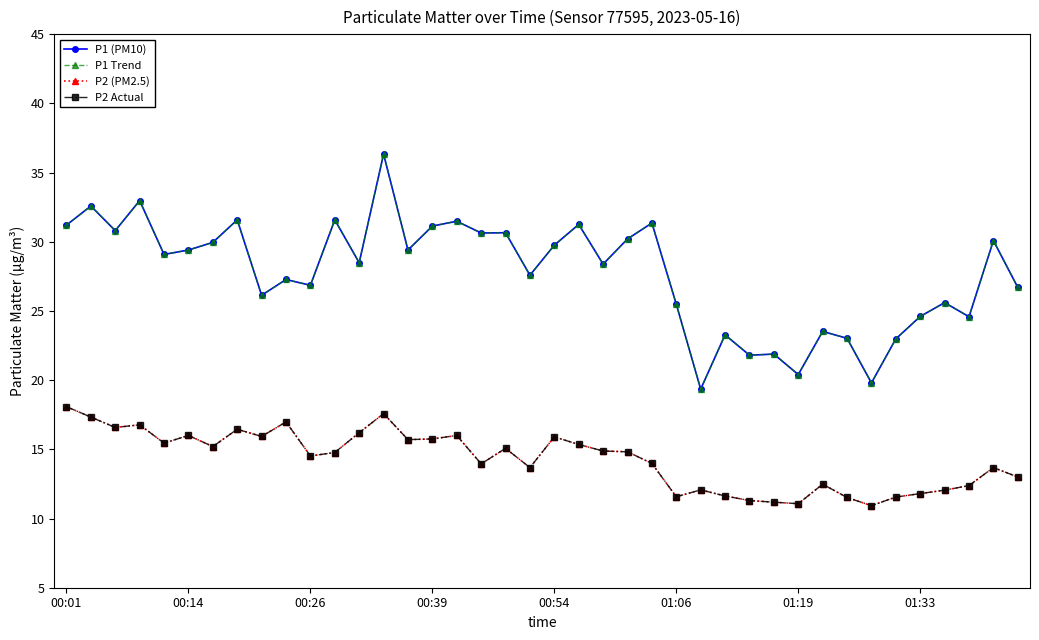

True or false: P2 (PM2.5) and P1 Trend intersect in this chart.

False